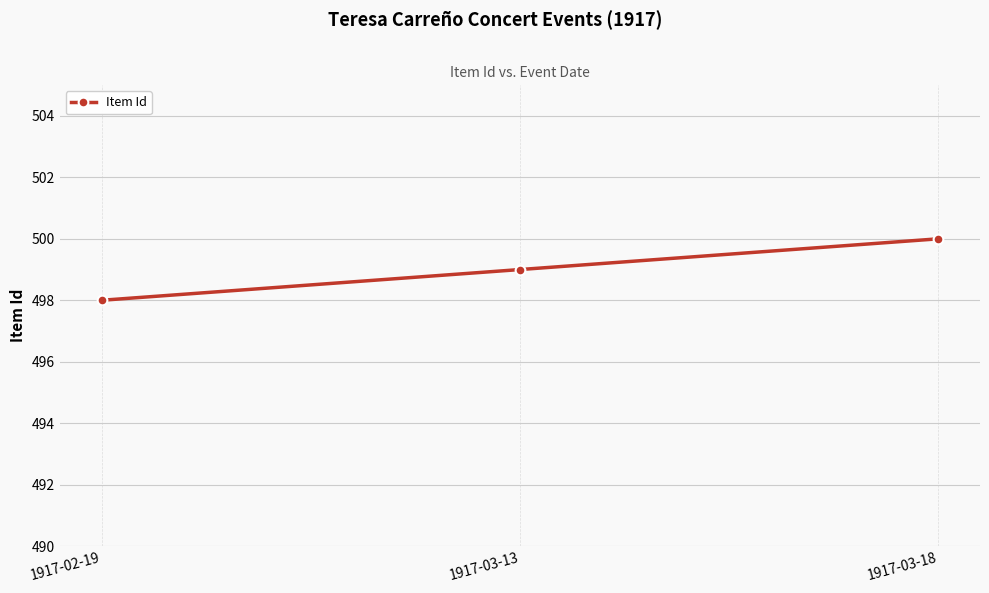

What is the label of the 2nd point from the left?

1917-03-13